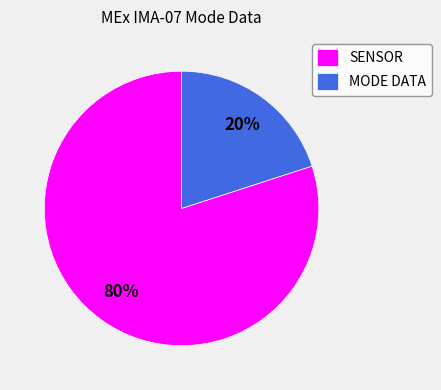

Which slice is the smallest?

MODE DATA